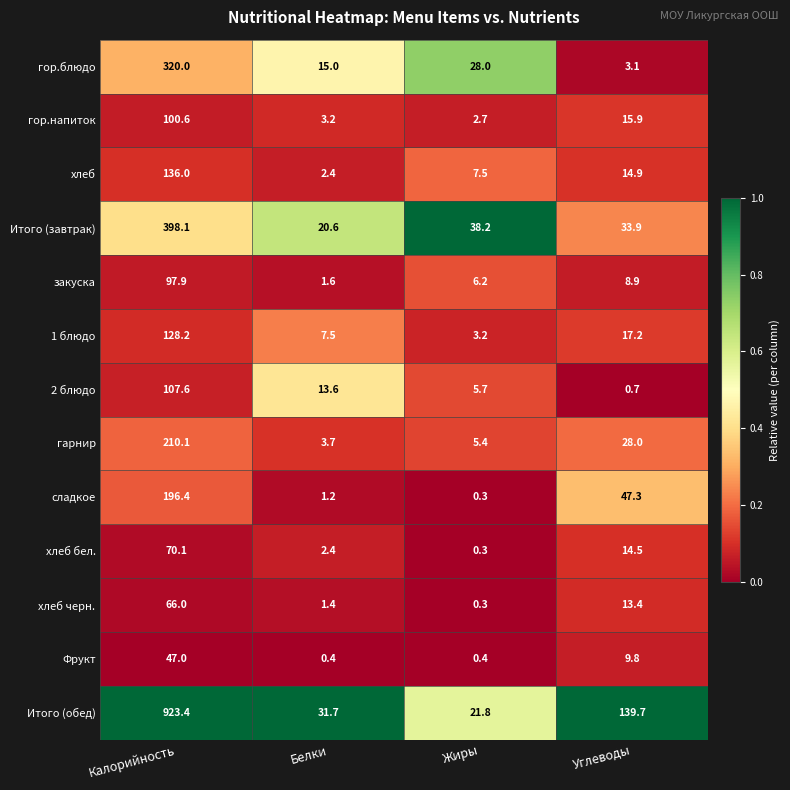

Rank the series at Калорийность from lowest to highest value.

Фрукт, хлеб черн., хлеб бел., закуска, гор.напиток, 2 блюдо, 1 блюдо, хлеб, сладкое, гарнир, гор.блюдо, Итого (завтрак), Итого (обед)